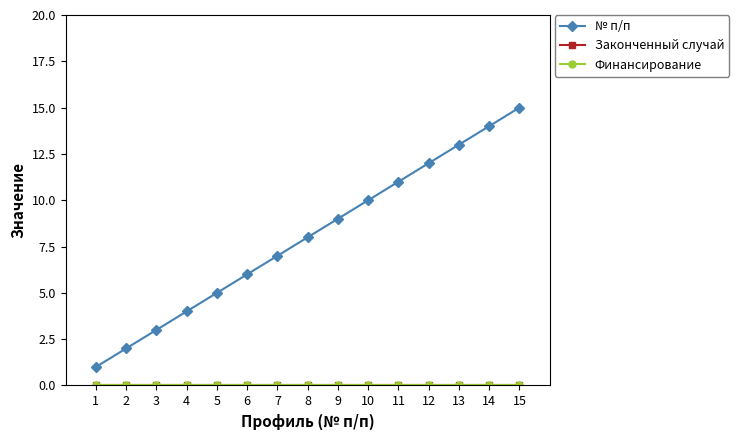

True or false: № п/п and Финансирование cross at least once.

False